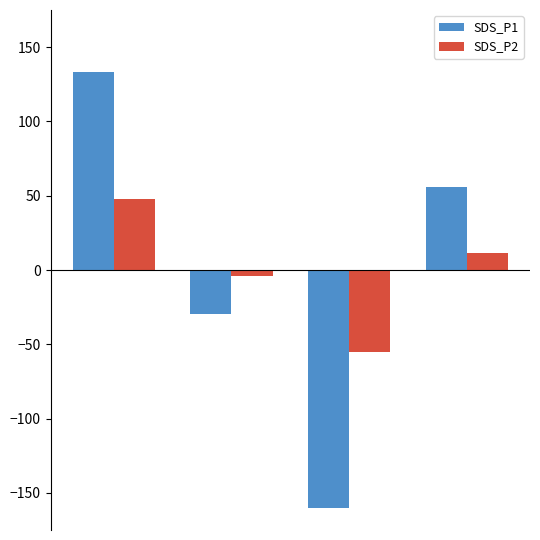

How many bars are there in total?

8